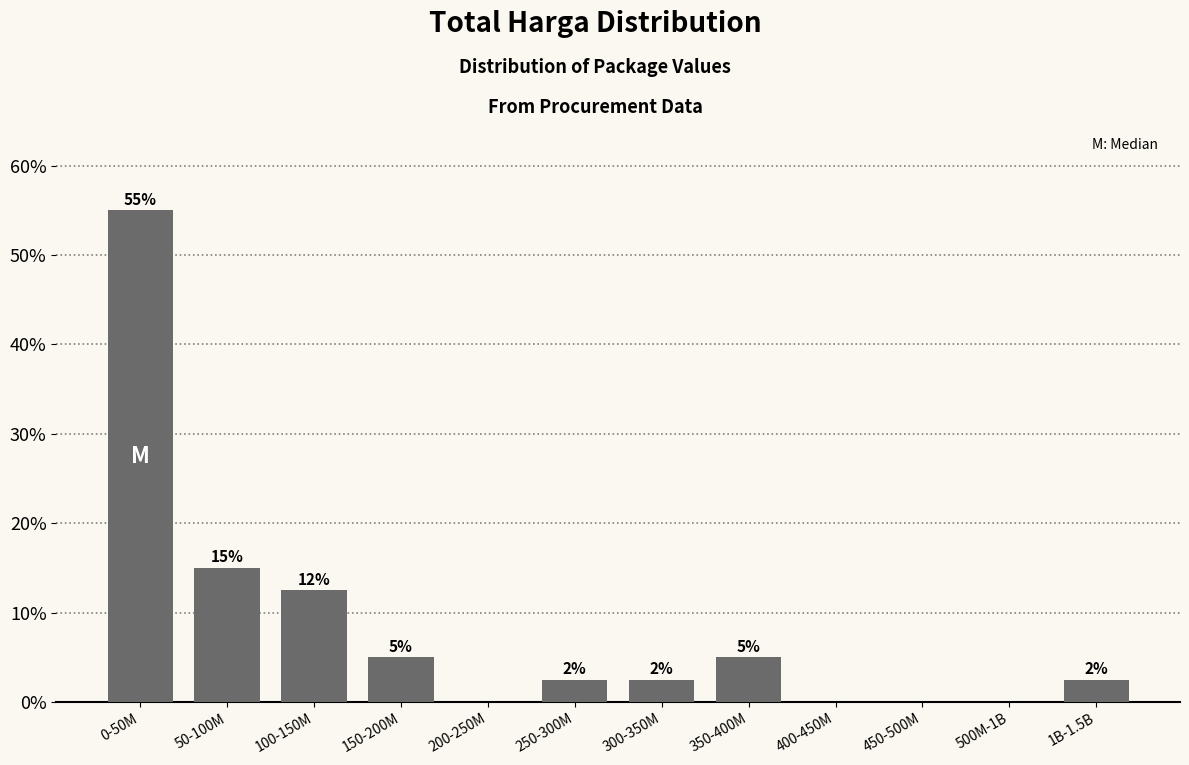

What is the maximum value shown in the chart?

55.0